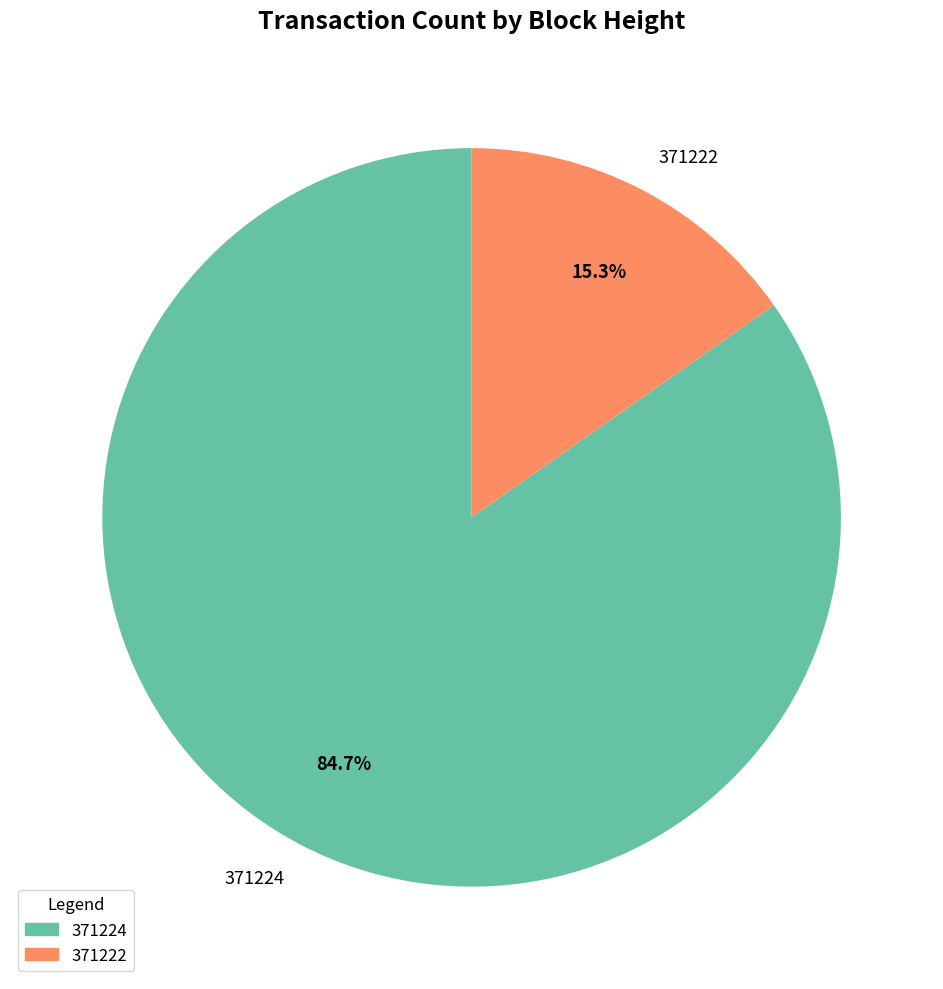

What is the total percentage of 371224 and 371222?

100.0%